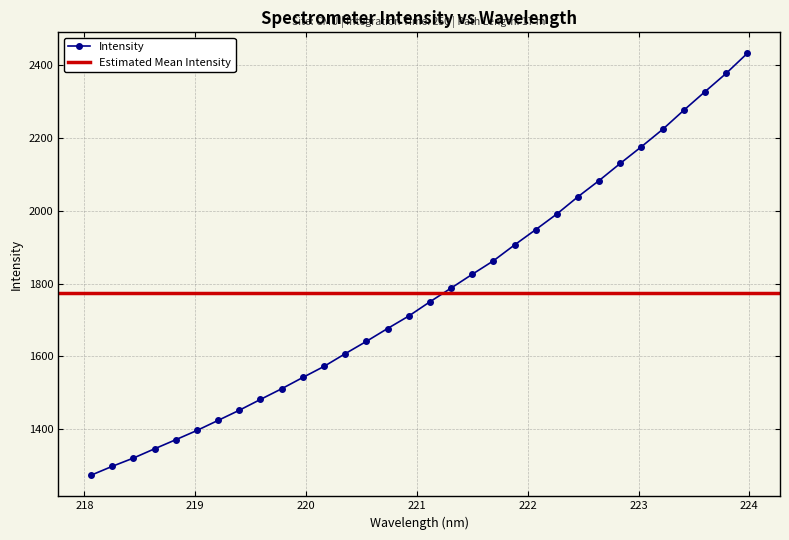

What is the change in value from 219.589 to 221.6902?

+381.0